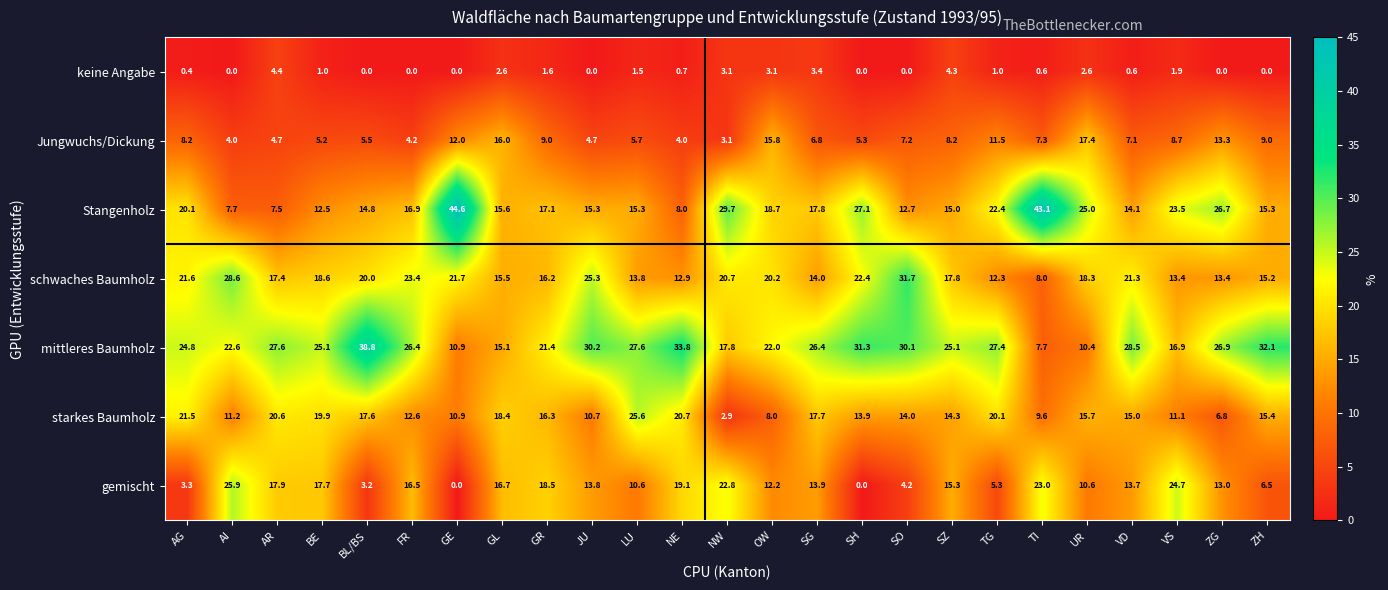

What is the average value of the gemischt series?

13.1